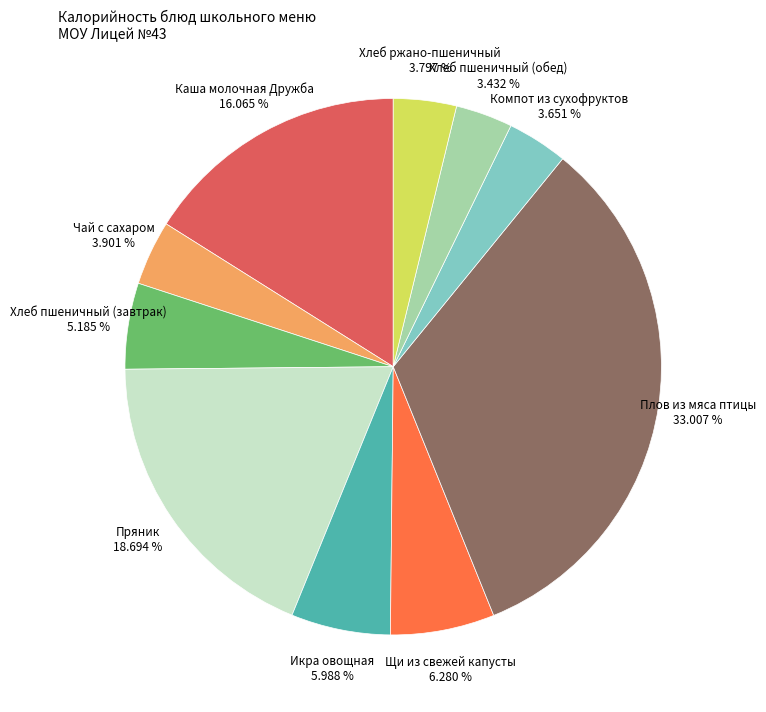

Is there a majority slice in this chart?

No